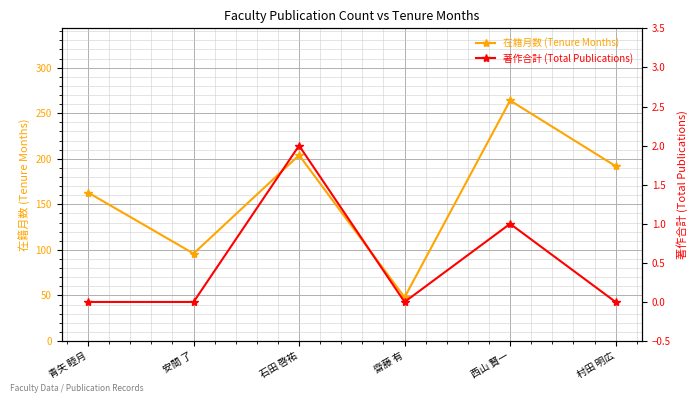

What is the greatest value displayed?

264